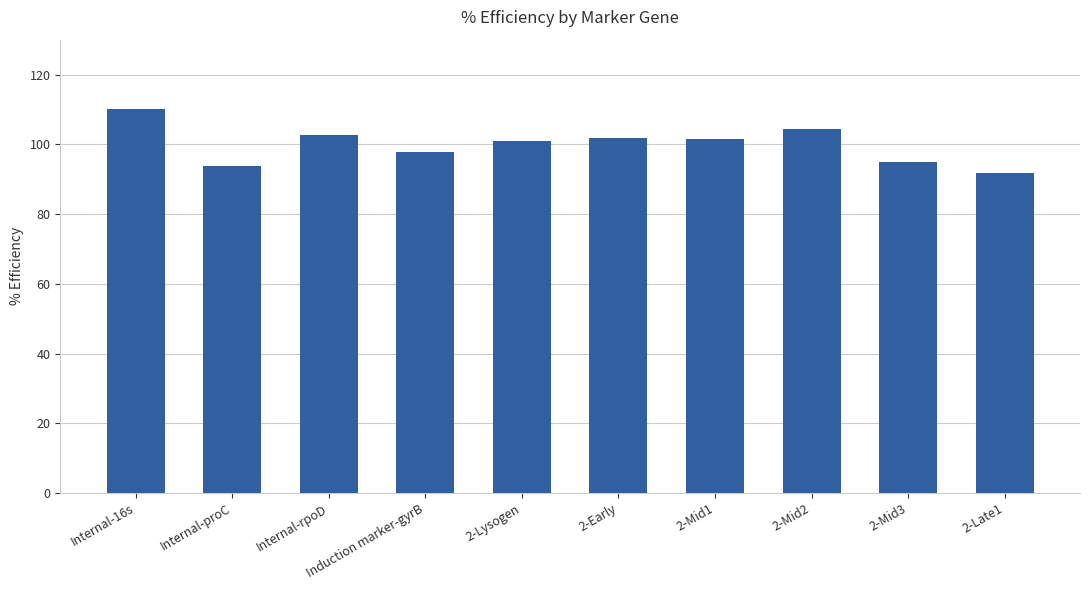

Read the value at Induction marker-gyrB.

97.8